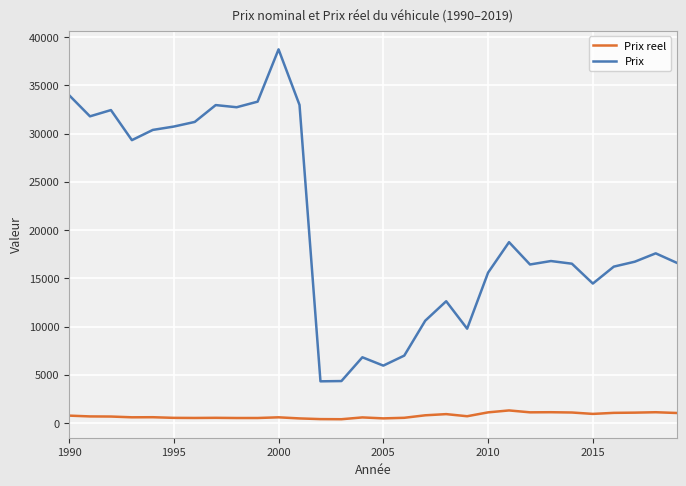

Is this an area chart (filled region under the line)?

No